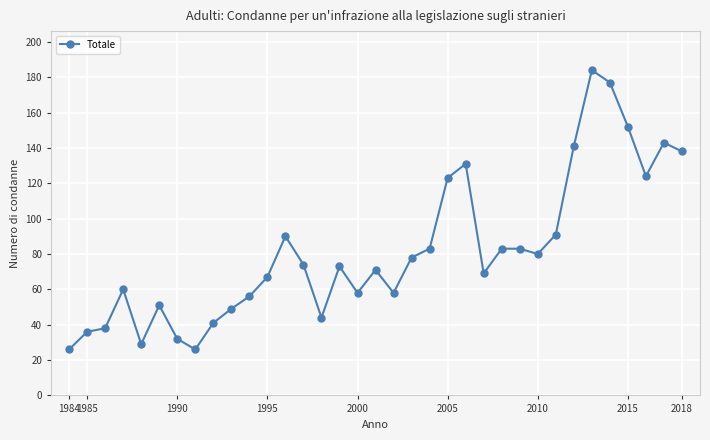

What is the value of the 23rd point from the left?

131